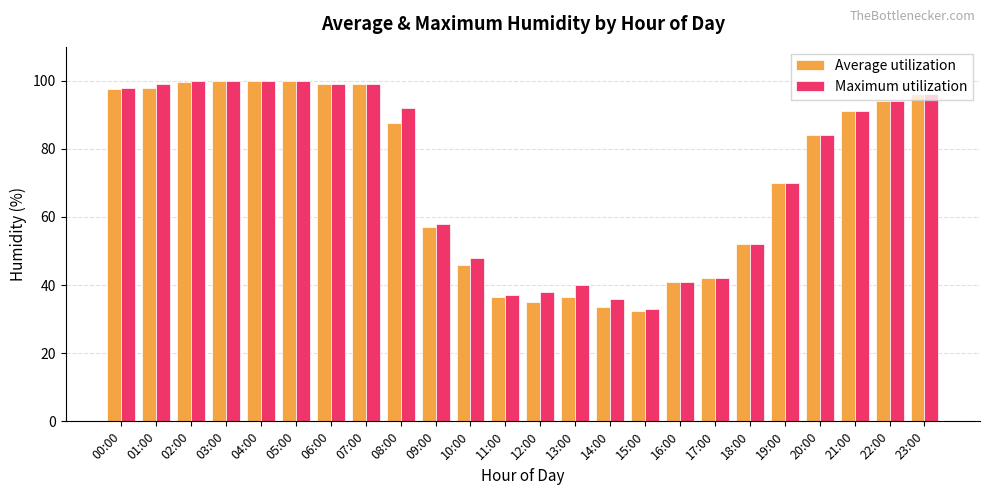

Is the value of Maximum utilization at 23:00 greater than the value of Average utilization at 09:00?

Yes